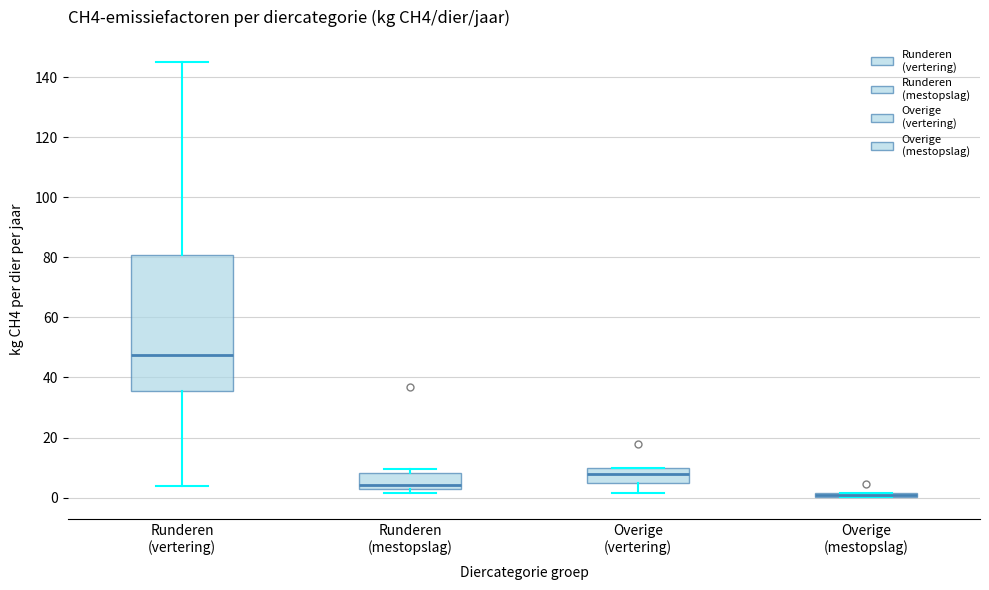

Where does the median line of the box for Overige (vertering) sit on the y-axis? The values are not printed on the chart, so give them approximately, as read against the axis.

8